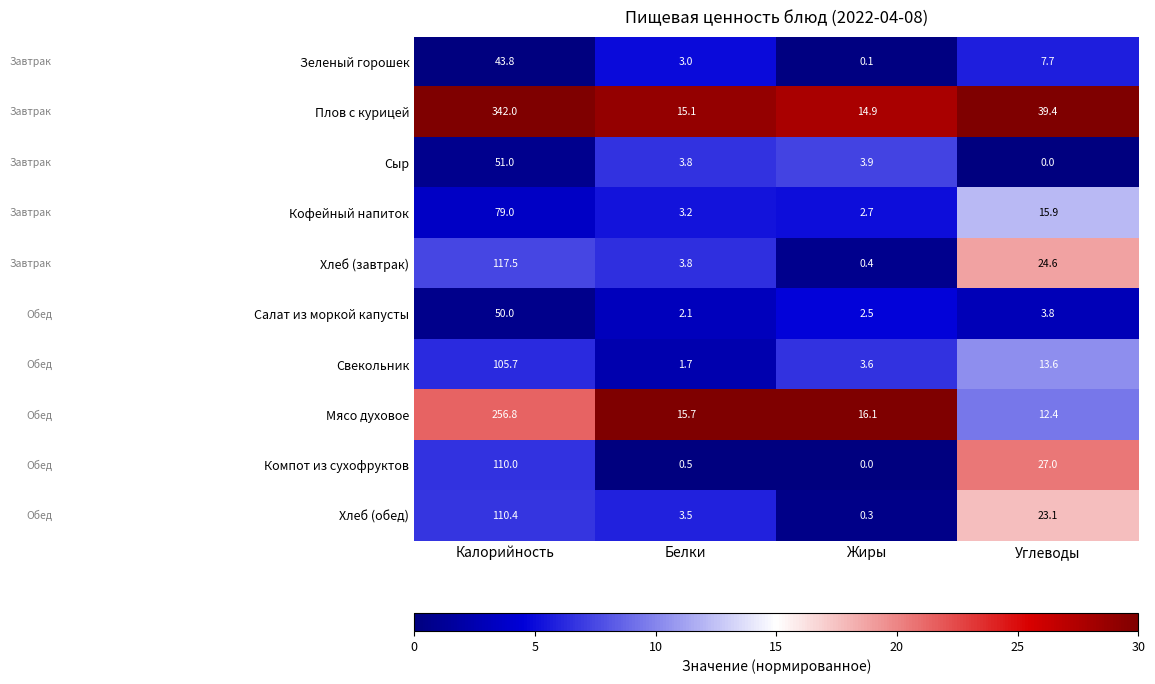

The Зеленый горошек series shows 9.7 at Калорийность. True or false?

False